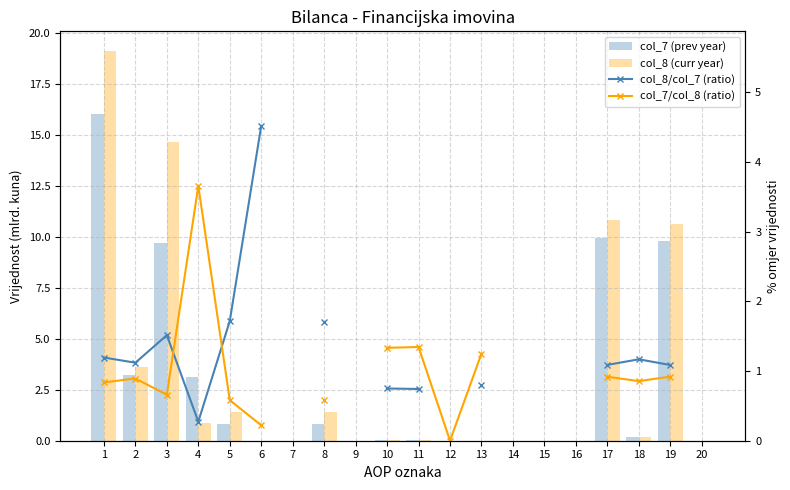

Is the value of col_8 (curr year) at 17 greater than the value of col_8/col_7 (ratio) at 5?

Yes